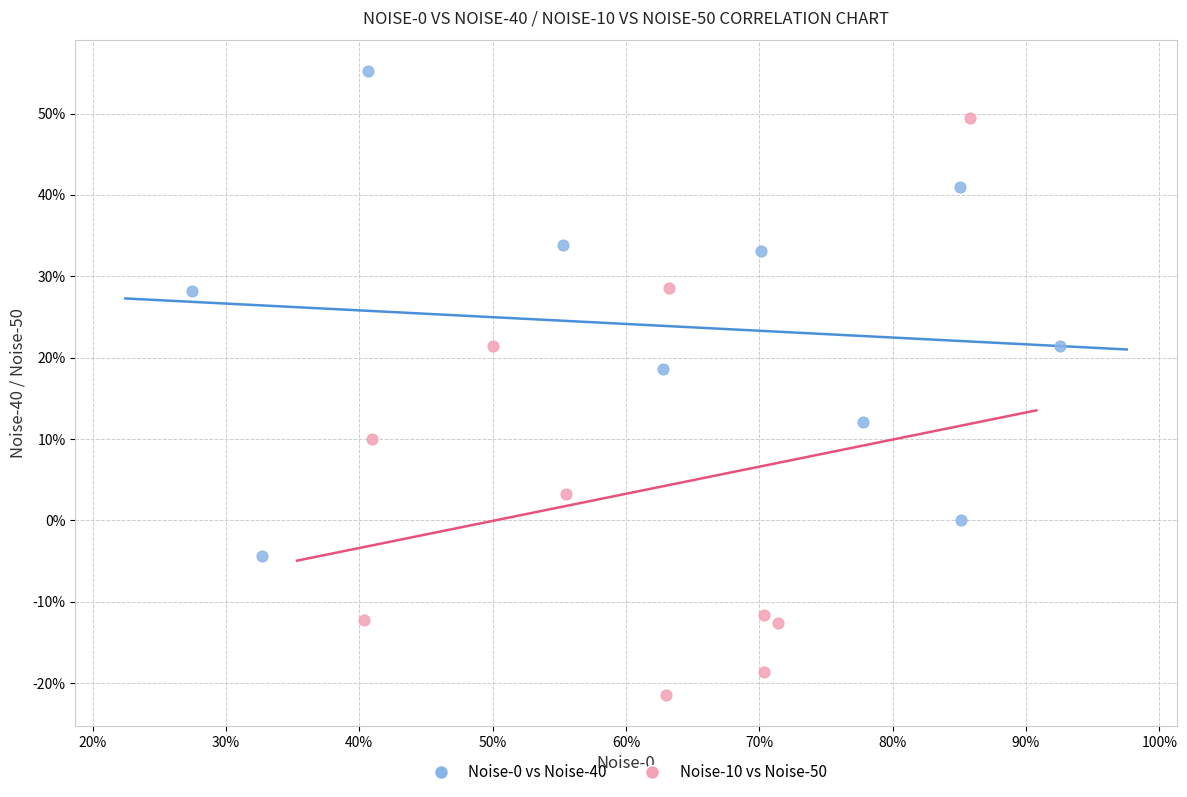

Which series has the widest spread of Y values?

Noise-10 vs Noise-50